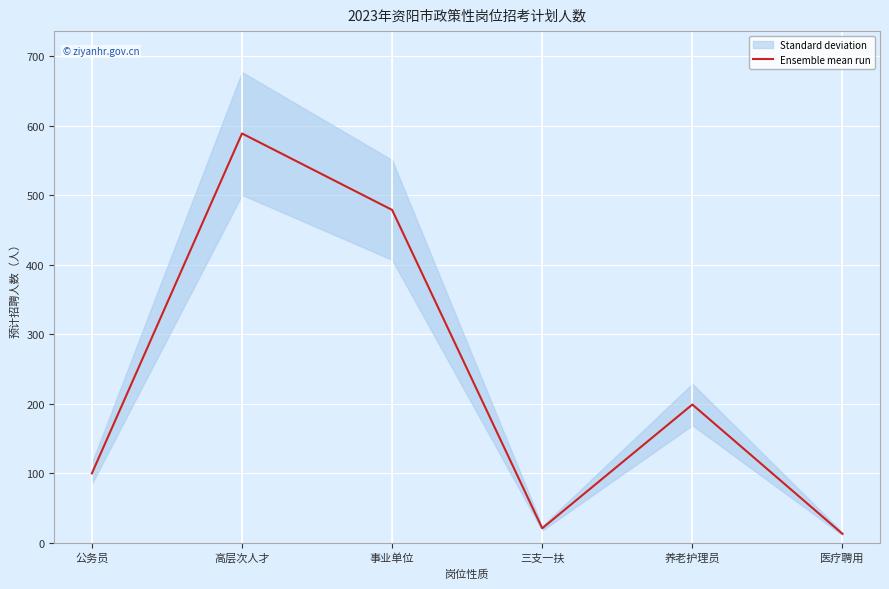

What is the smallest value displayed?

13